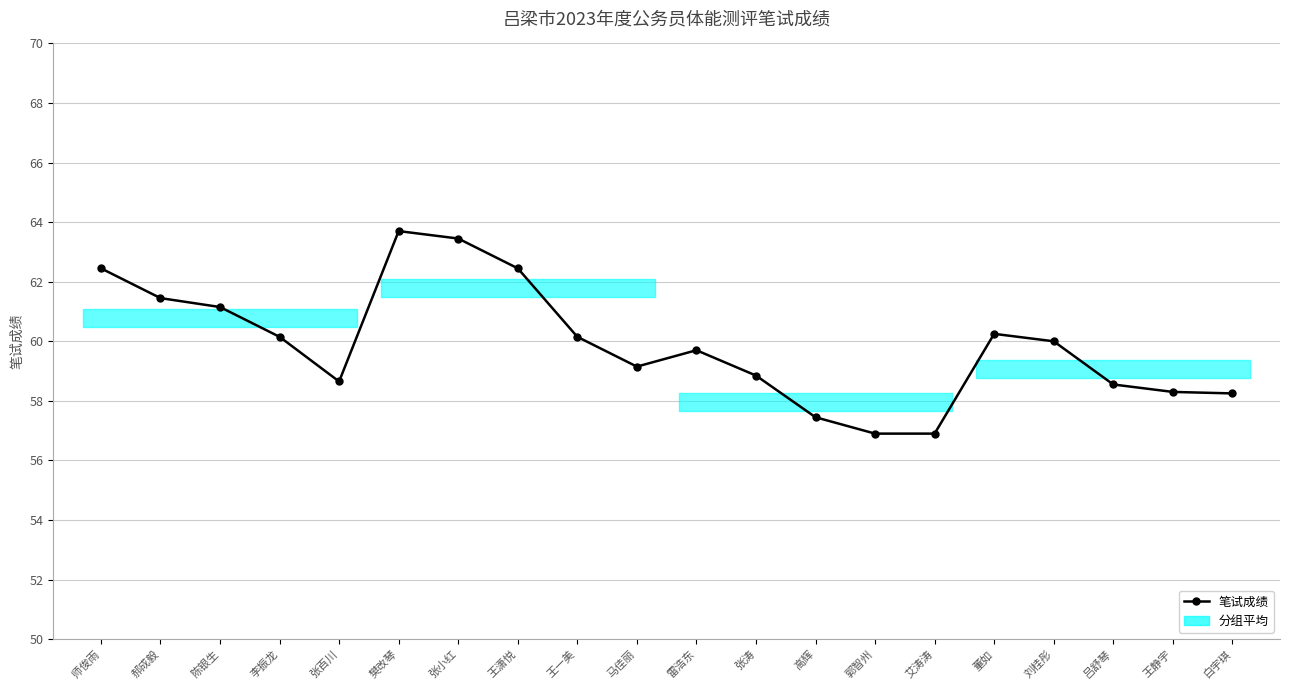

The value at 刘桂彤 is 93.1. True or false?

False